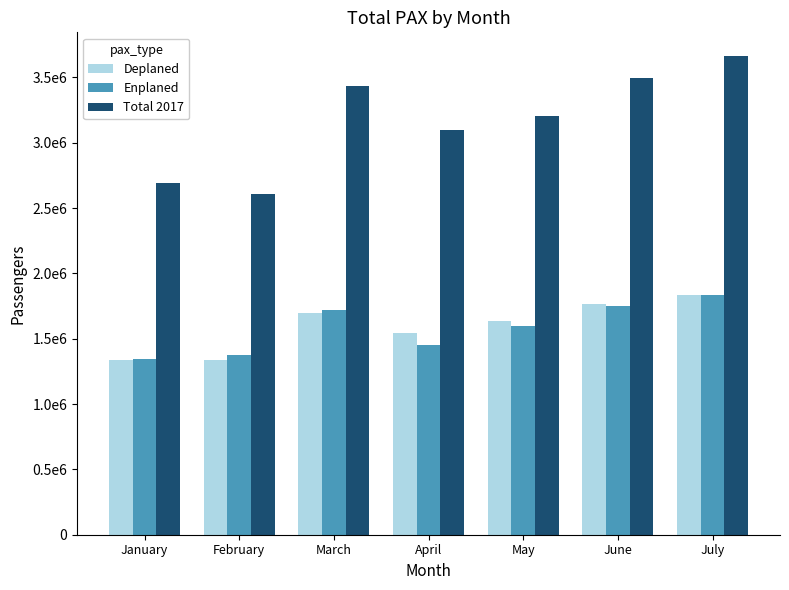

At which label does Deplaned first exceed 1632409?

March